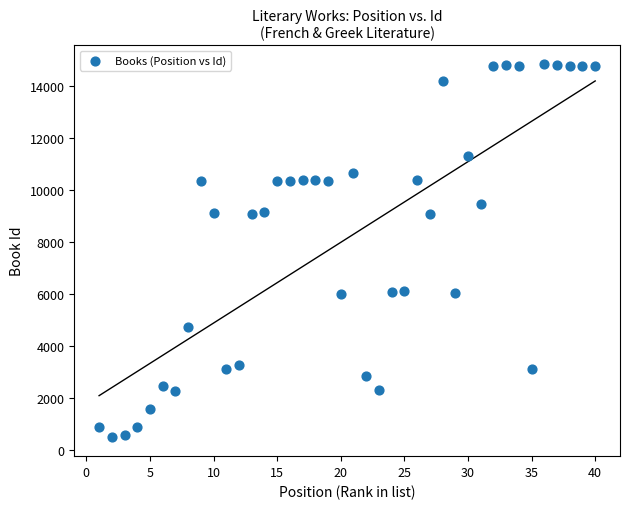

What is the range of X values (max minus min)?

39